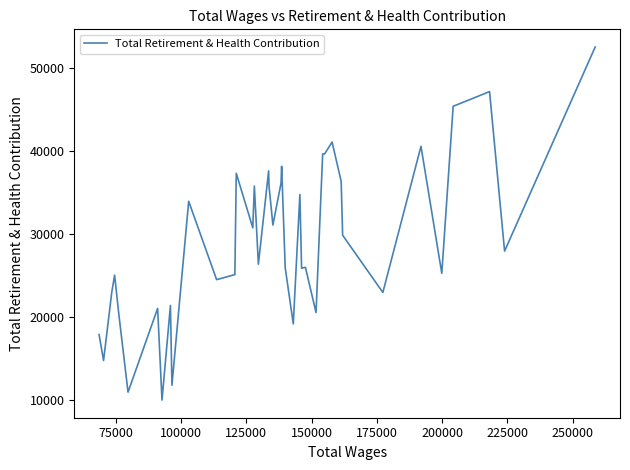

What is the smallest value displayed?

9958